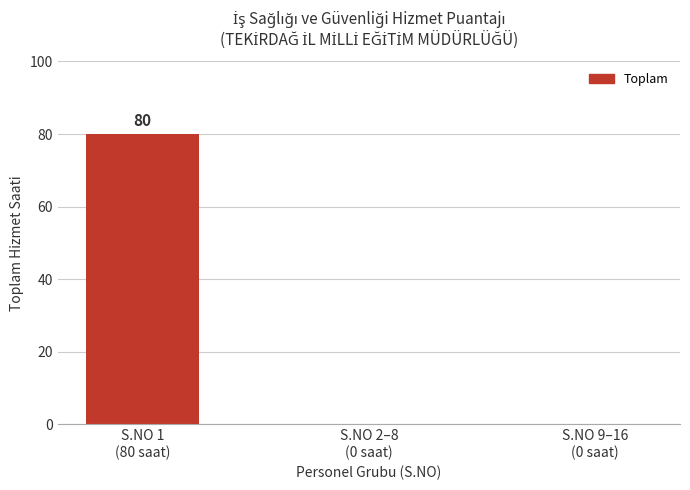

What is the sum of all values?

80